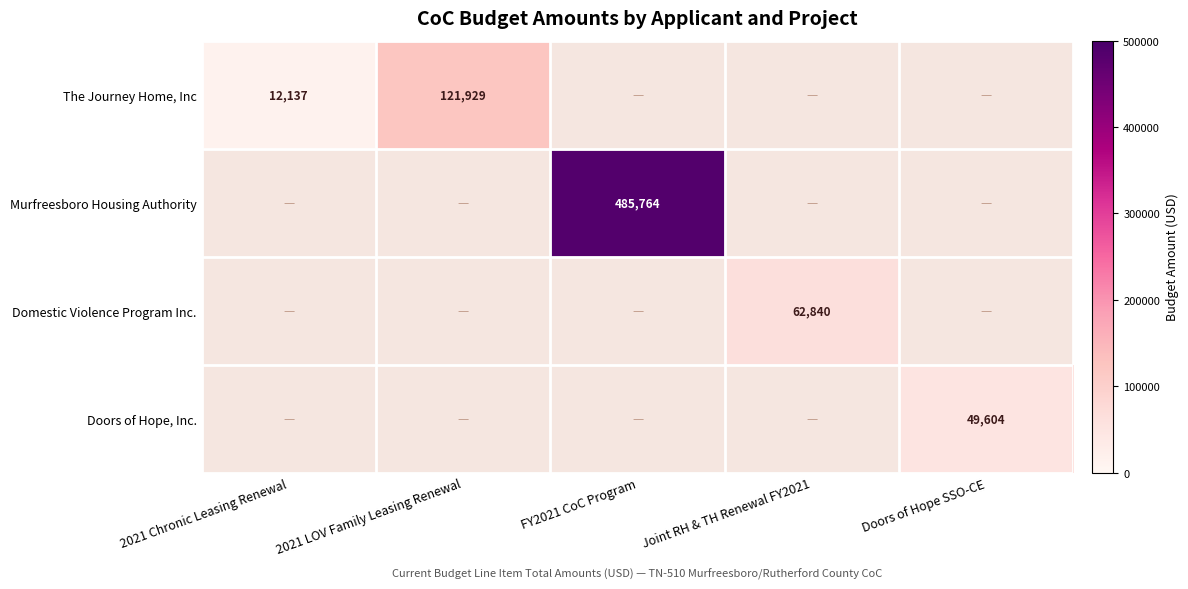

The value of The Journey Home, Inc at 2021 LOV Family Leasing Renewal is 180704. True or false?

False